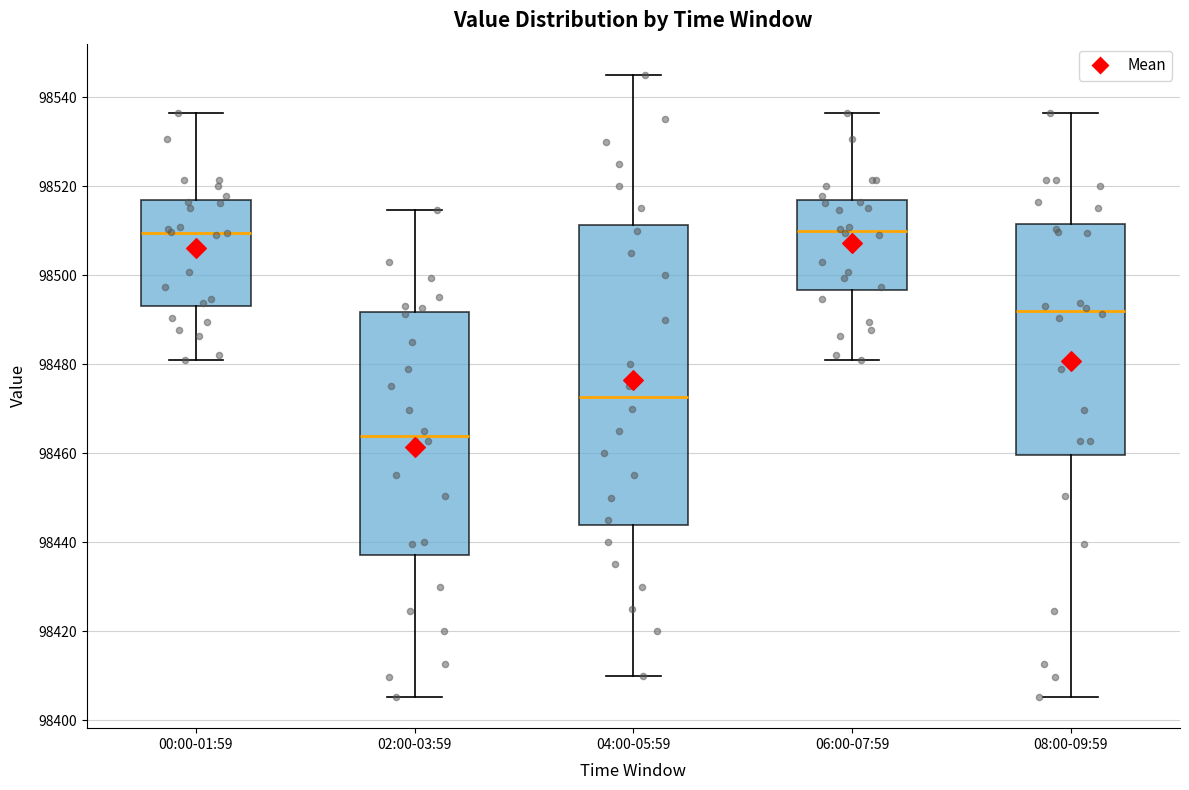

Reading left to right, transcribe this box plot: for each box, give where its median line is, the range the box spans, and where its two whiskers end, as read against the y-axis. The values are not printed on the chart, so give them approximately, as read against the axis.

00:00-01:59: median 98510, box 98492 to 98516, whiskers 98480 to 98536
02:00-03:59: median 98464, box 98438 to 98492, whiskers 98406 to 98514
04:00-05:59: median 98472, box 98444 to 98512, whiskers 98410 to 98546
06:00-07:59: median 98510, box 98496 to 98516, whiskers 98480 to 98536
08:00-09:59: median 98492, box 98460 to 98512, whiskers 98406 to 98536